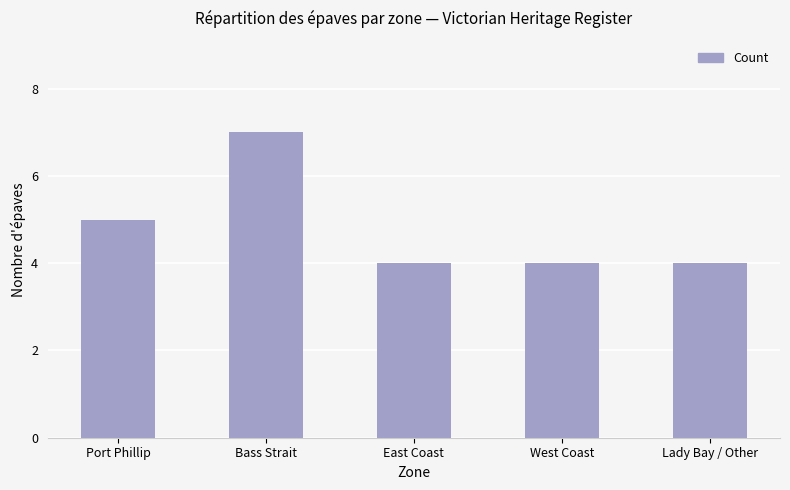

Read the value at Bass Strait.

7